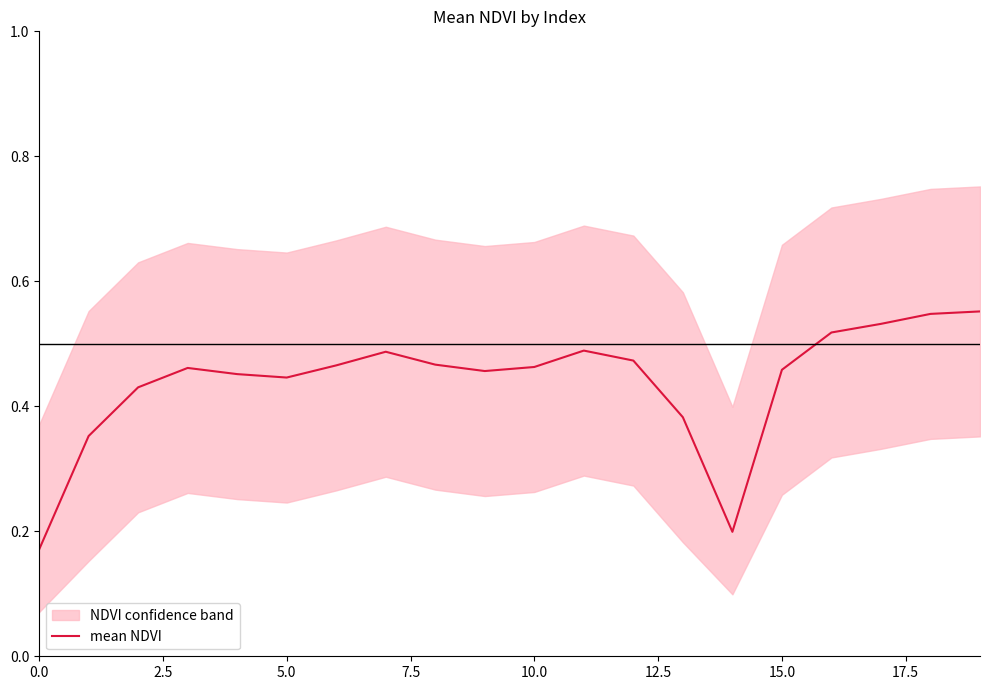

The value at 13 is 0.4. True or false?

True